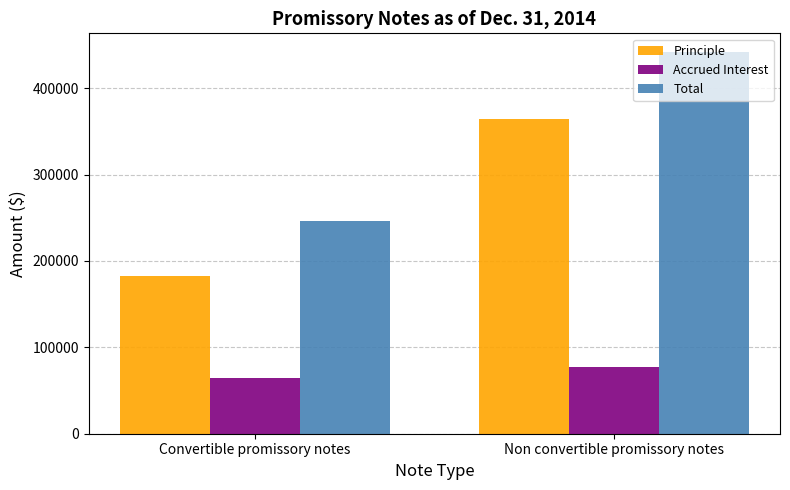

What position from the left is Non convertible promissory notes?

2